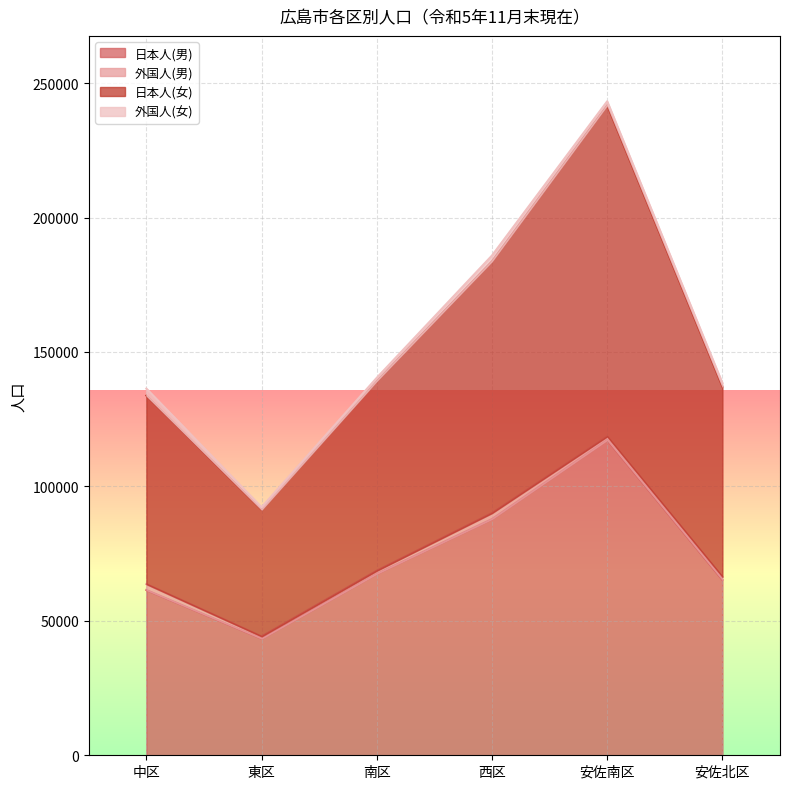

Is it true that 日本人(女) equals 92264 at 東区?

True